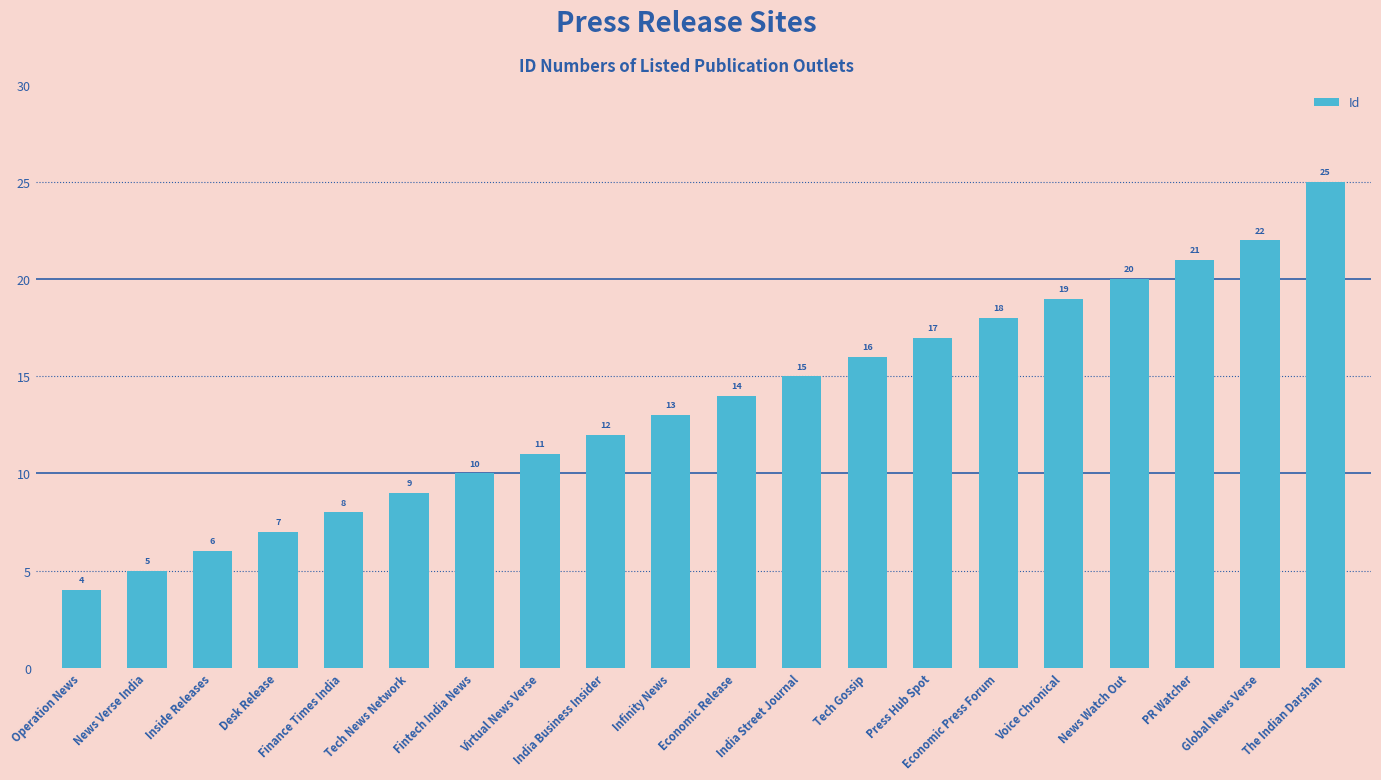

What is the difference between the maximum and second lowest values?

20